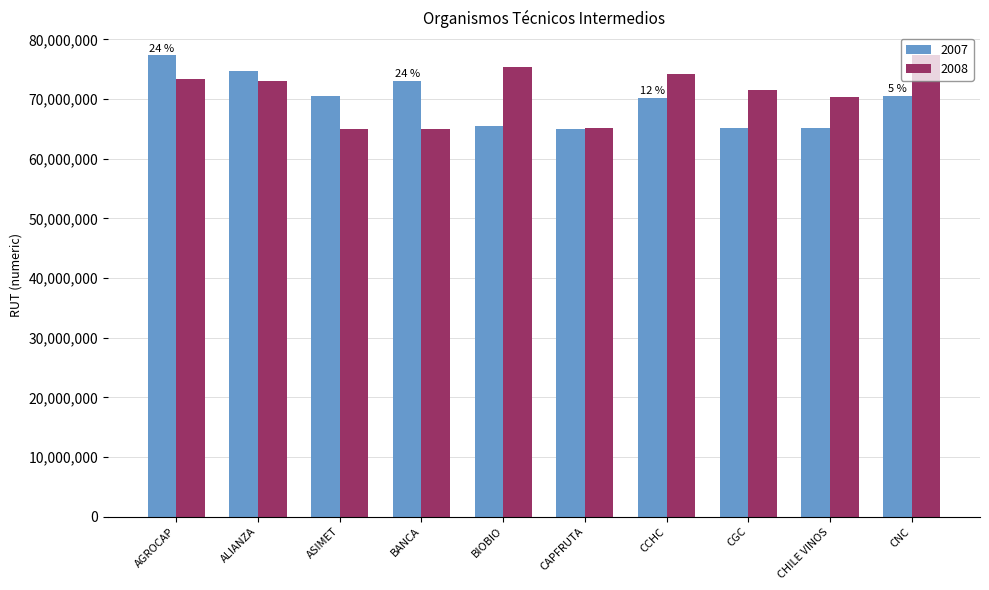

Rank the series at CCHC from highest to lowest value.

2008, 2007